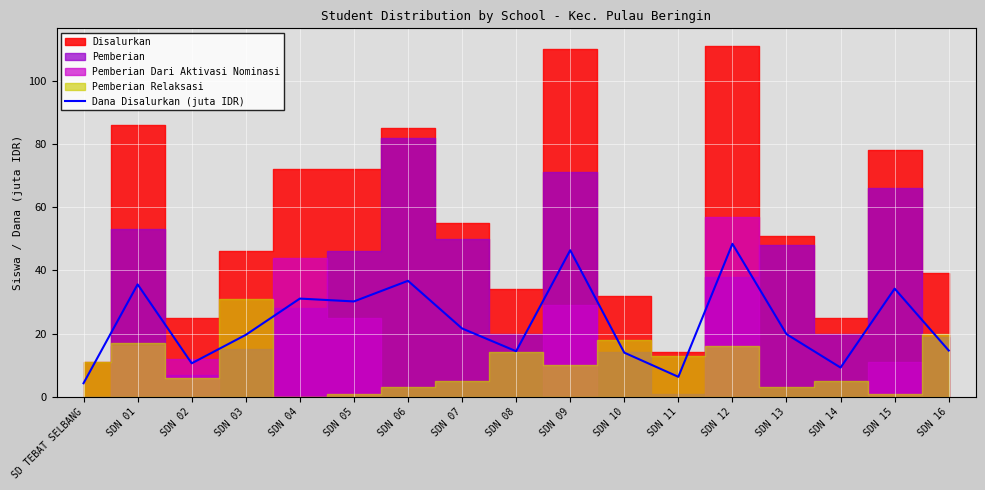

What is the difference between the second highest and second lowest values?

40.1